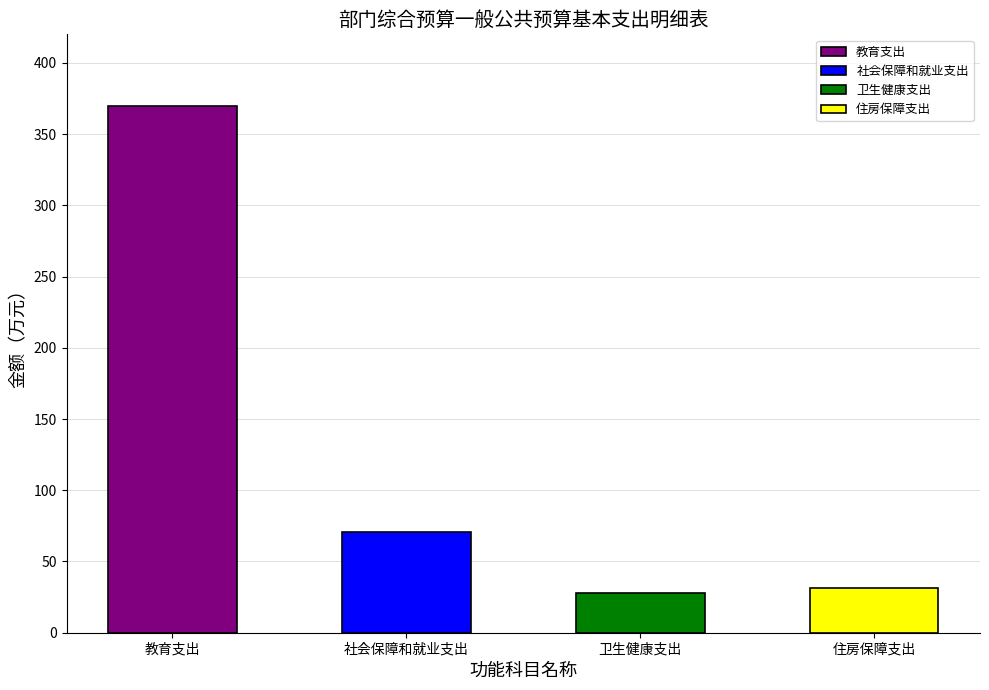

The value of 合计 at 社会保障和就业支出 is 119.5. True or false?

False